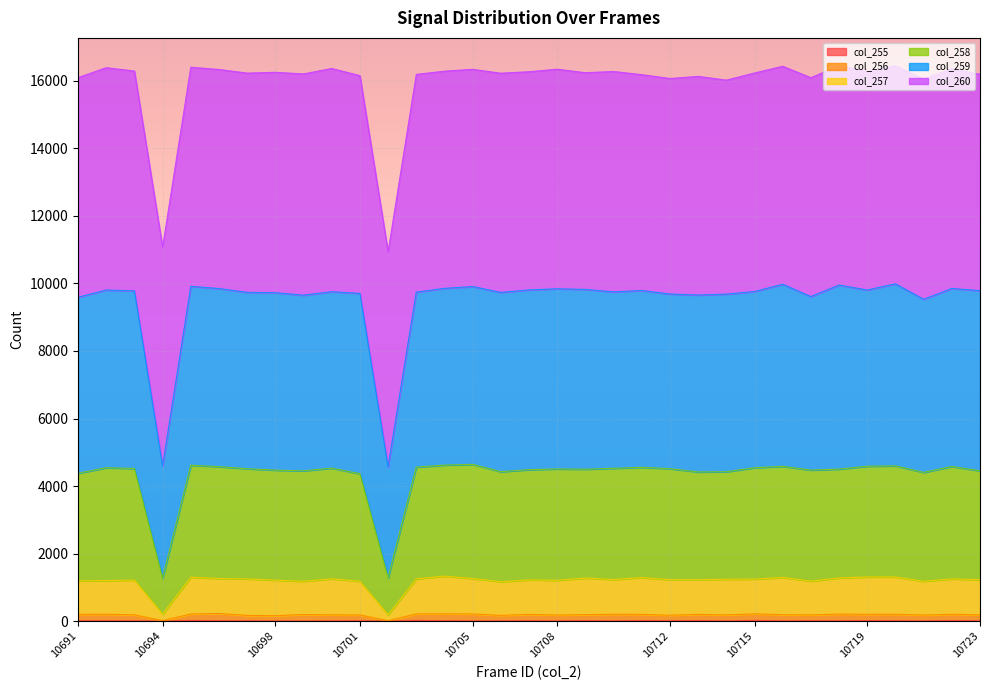

True or false: col_258 and col_256 intersect in this chart.

False